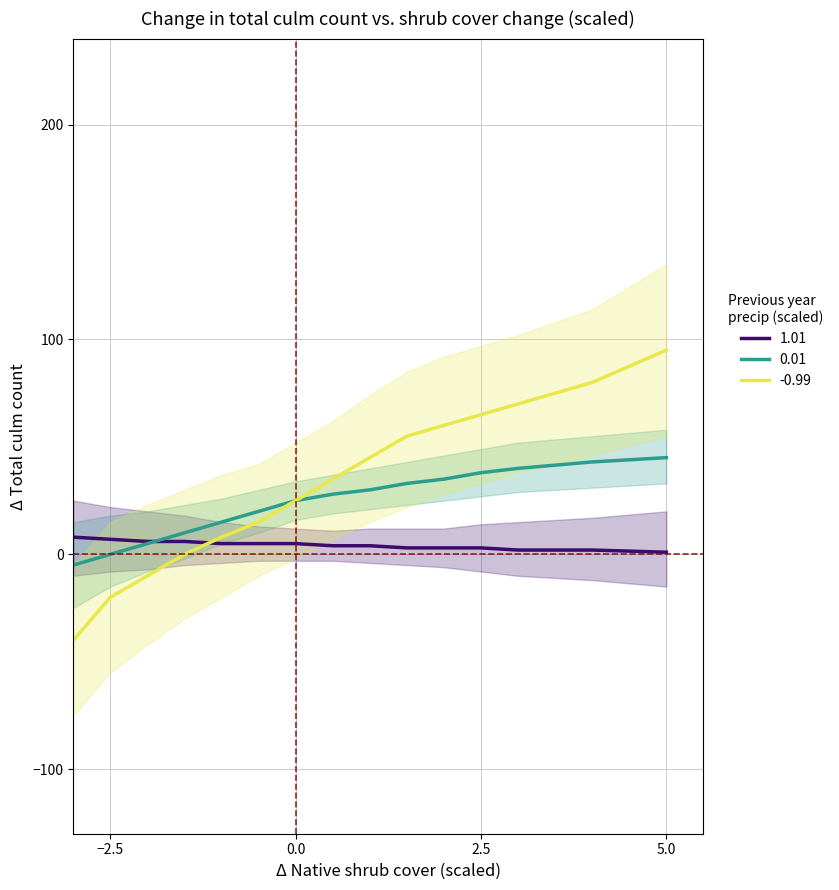

How many data points in 1.01 are less than 4?

6